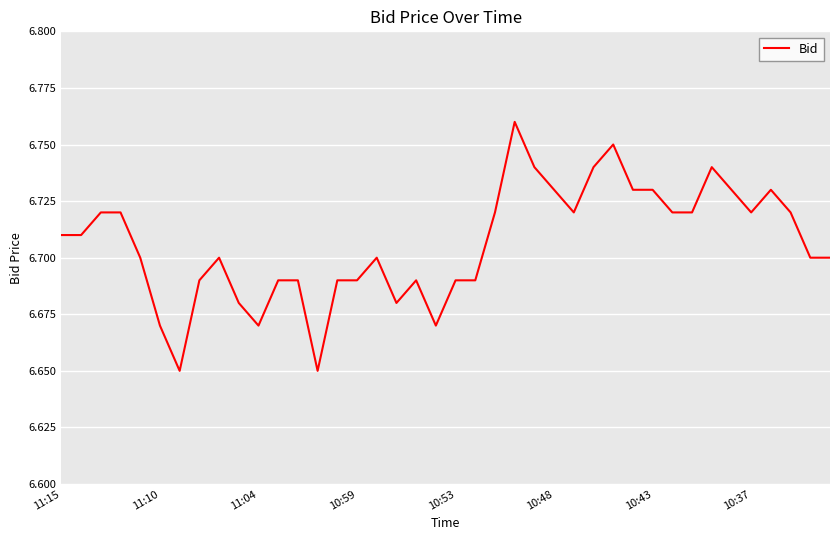

How many interior local valleys (lower than both neighbors) does the data have?

7